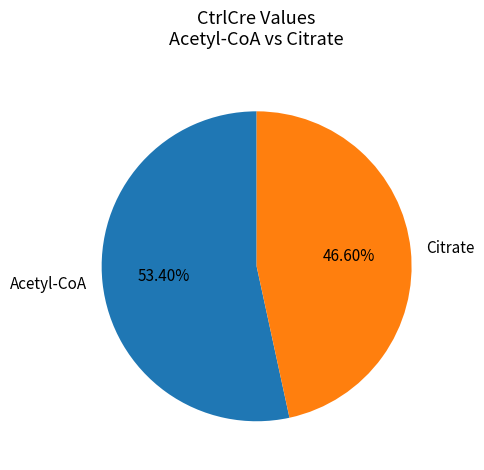

The Citrate slice represents 41% of the pie. True or false?

False